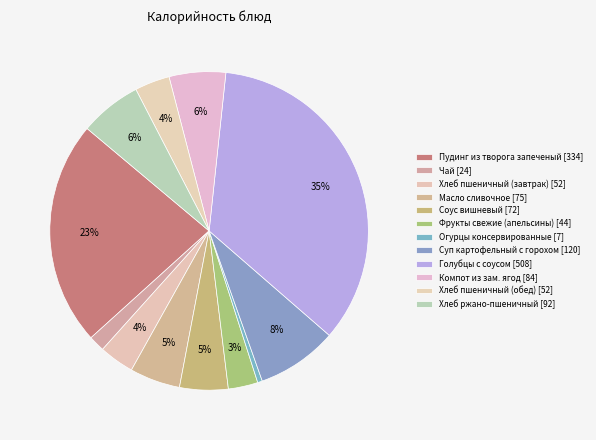

Which has a higher value, Фрукты свежие (апельсины) or Масло сливочное?

Масло сливочное